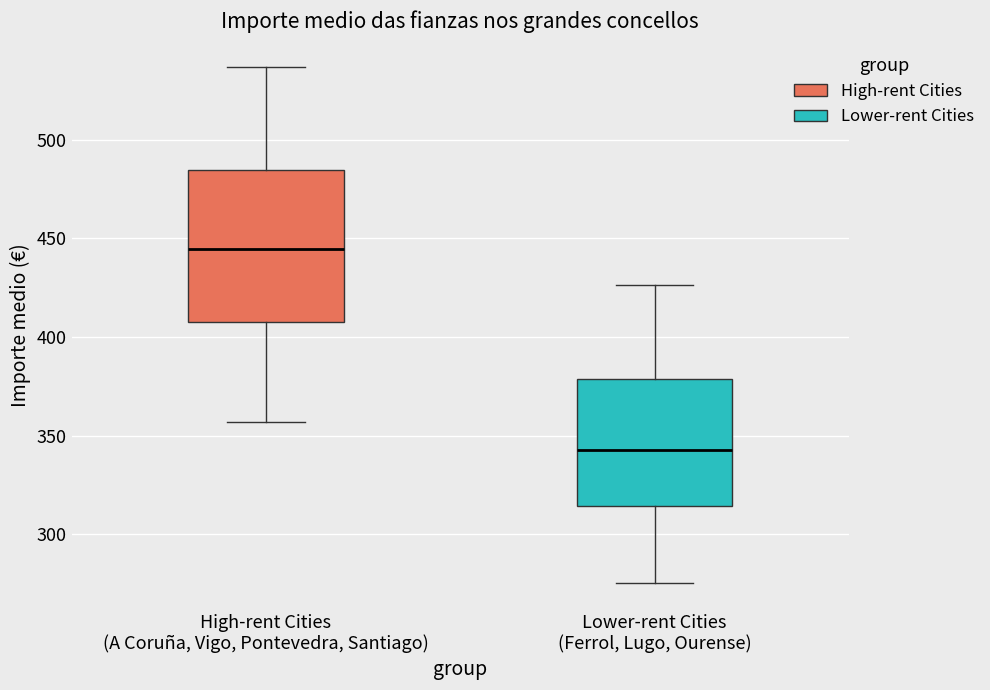

Reading left to right, read every box against the y-axis: the position of its median line, the range the box covers, and the ends of its whiskers. The values are not printed on the chart, so give them approximately, as read against the axis.

High-rent Cities (A Coruña, Vigo, Pontevedra, Santiago): median 445, box 410 to 485, whiskers 355 to 535
Lower-rent Cities (Ferrol, Lugo, Ourense): median 345, box 315 to 380, whiskers 275 to 425